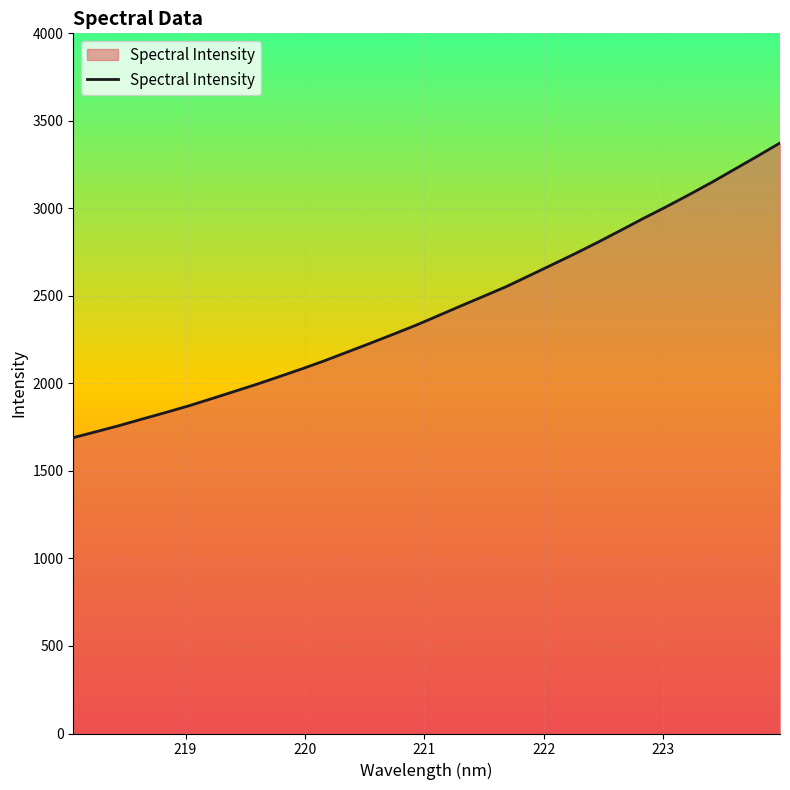

What is the difference between the maximum and minimum values?

1683.3